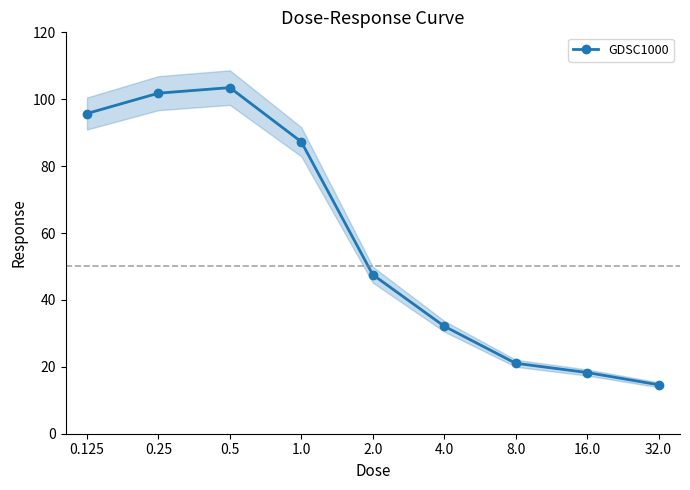

Is it true that the value at 2.0 is 74.4?

False